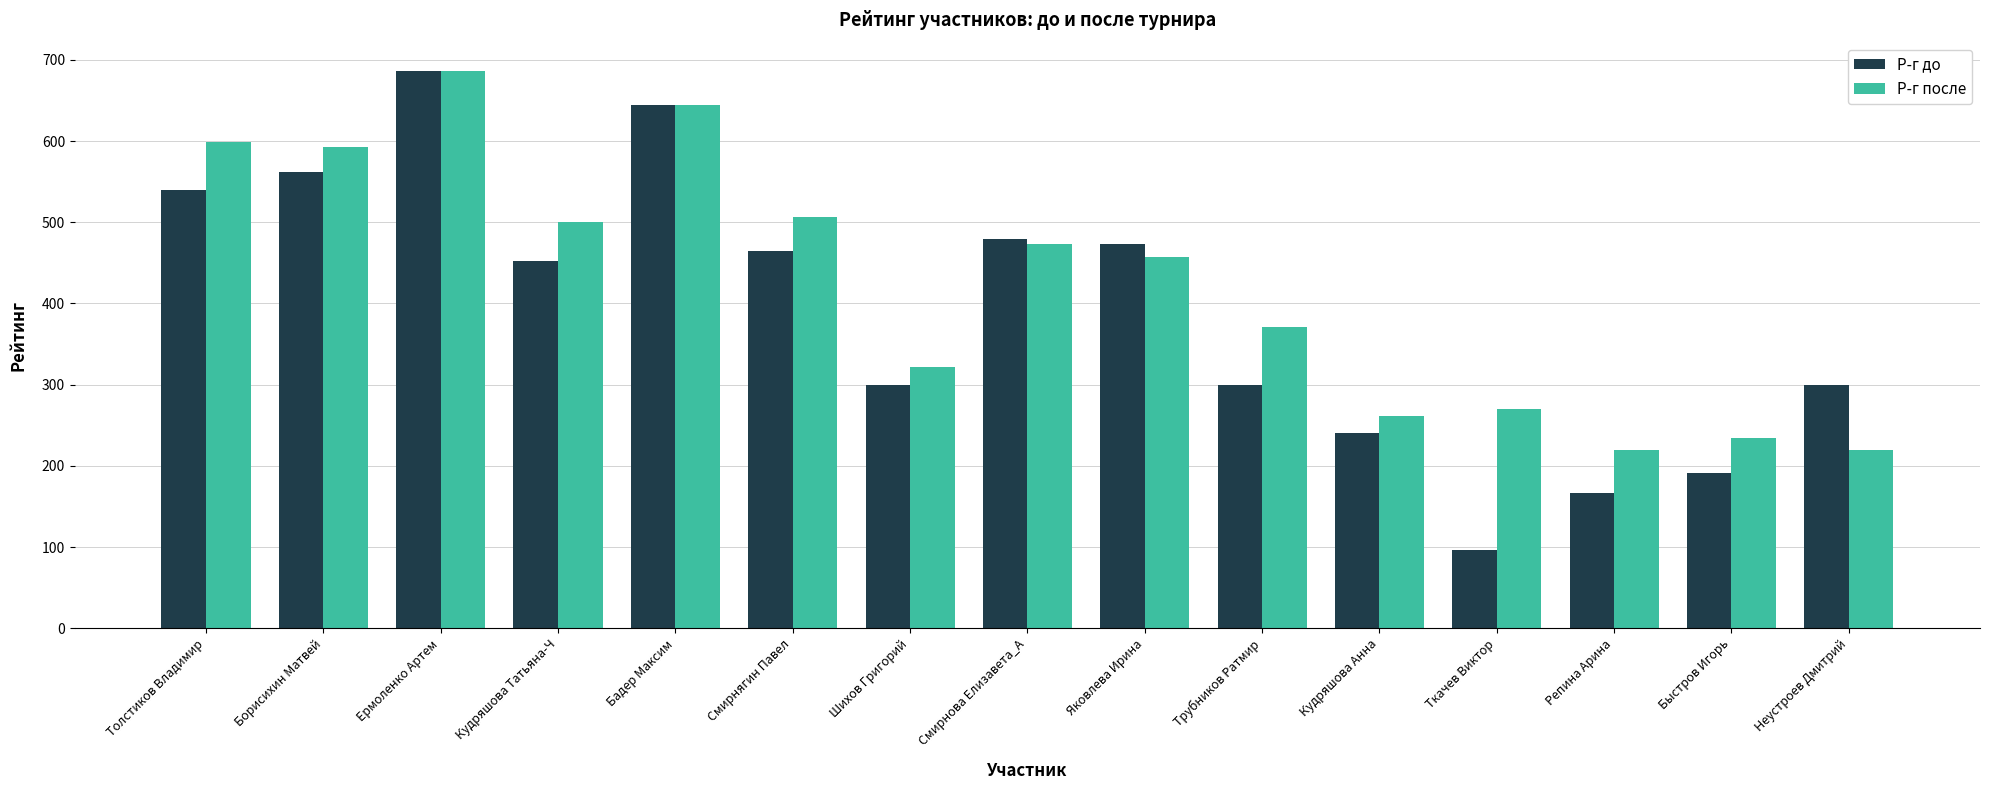

Which series has the largest total across all categories?

Р-г после